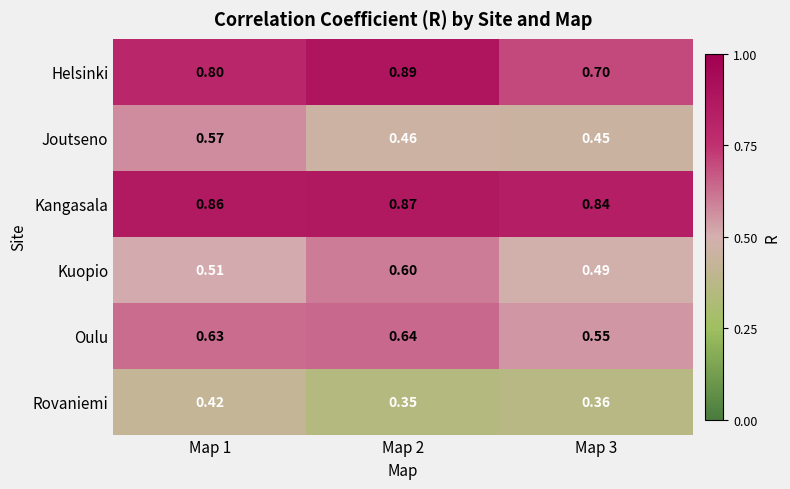

Between Map 1 and Map 2, which series saw the biggest shift?

Joutseno